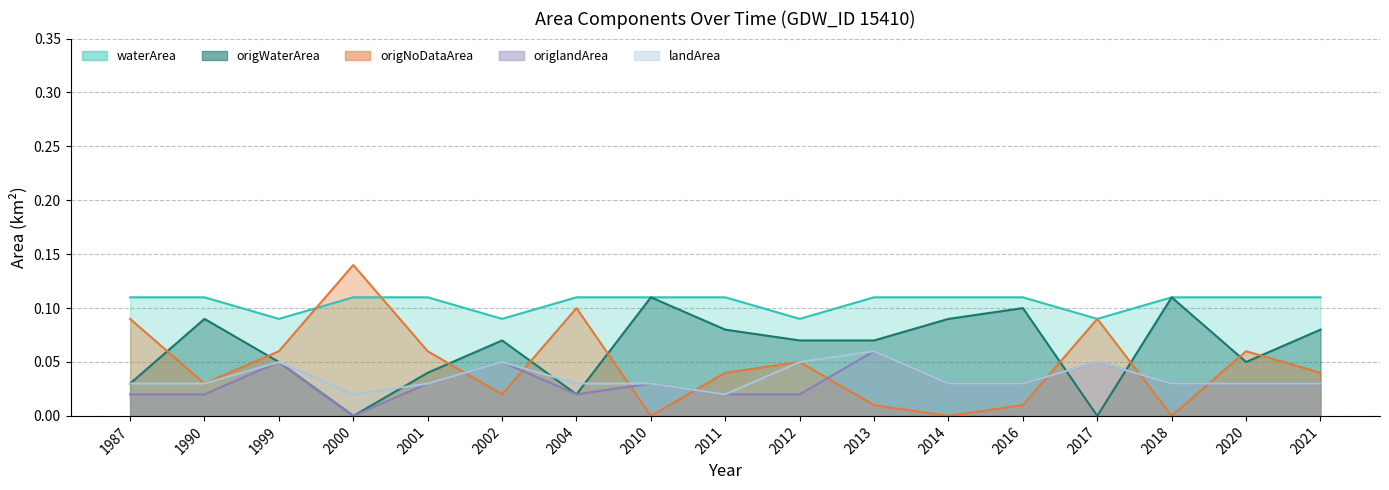

How many values in the origNoDataArea series exceed 0?

14